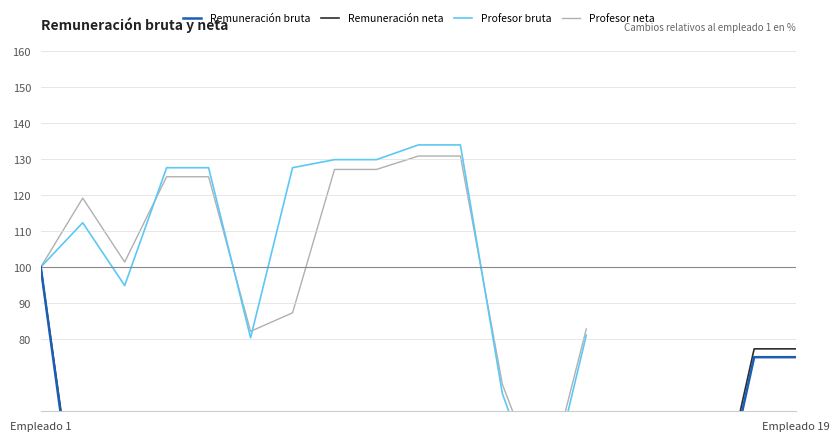

What are all the series names shown in the legend?

Remuneración bruta, Remuneración neta, Profesor bruta, Profesor neta